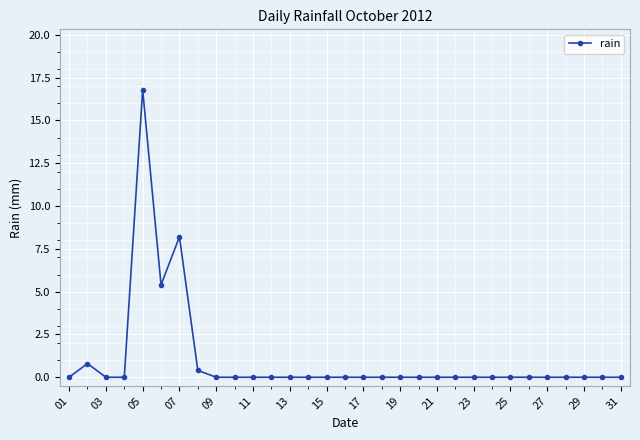

What is the maximum value shown in the chart?

16.8